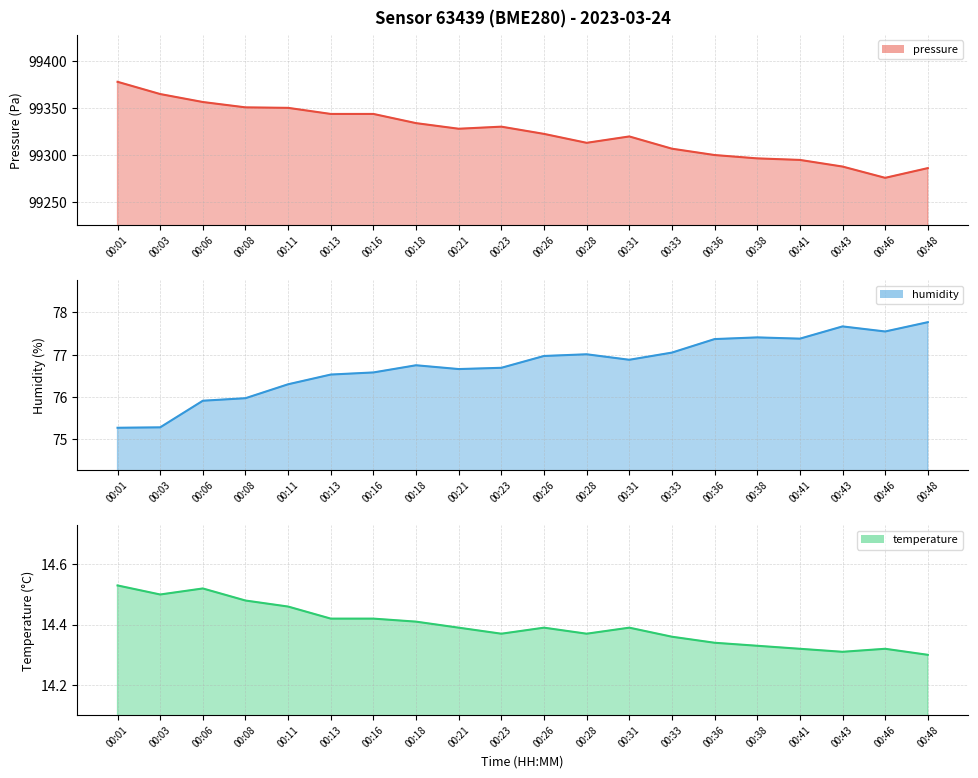

What is the value of the pressure point at the 10th from the left?

99329.9